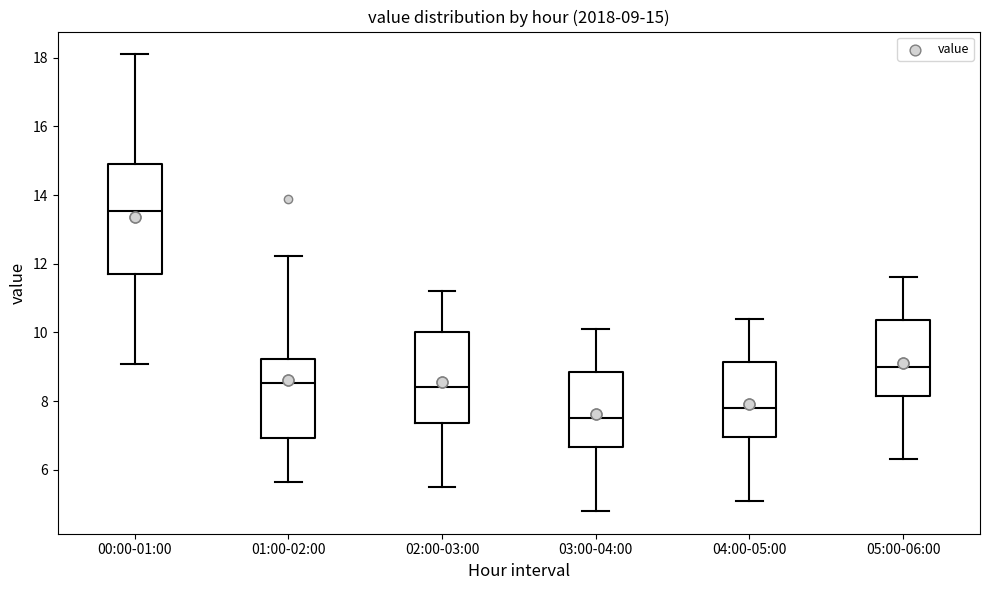

Which box has the lowest median line?

03:00-04:00